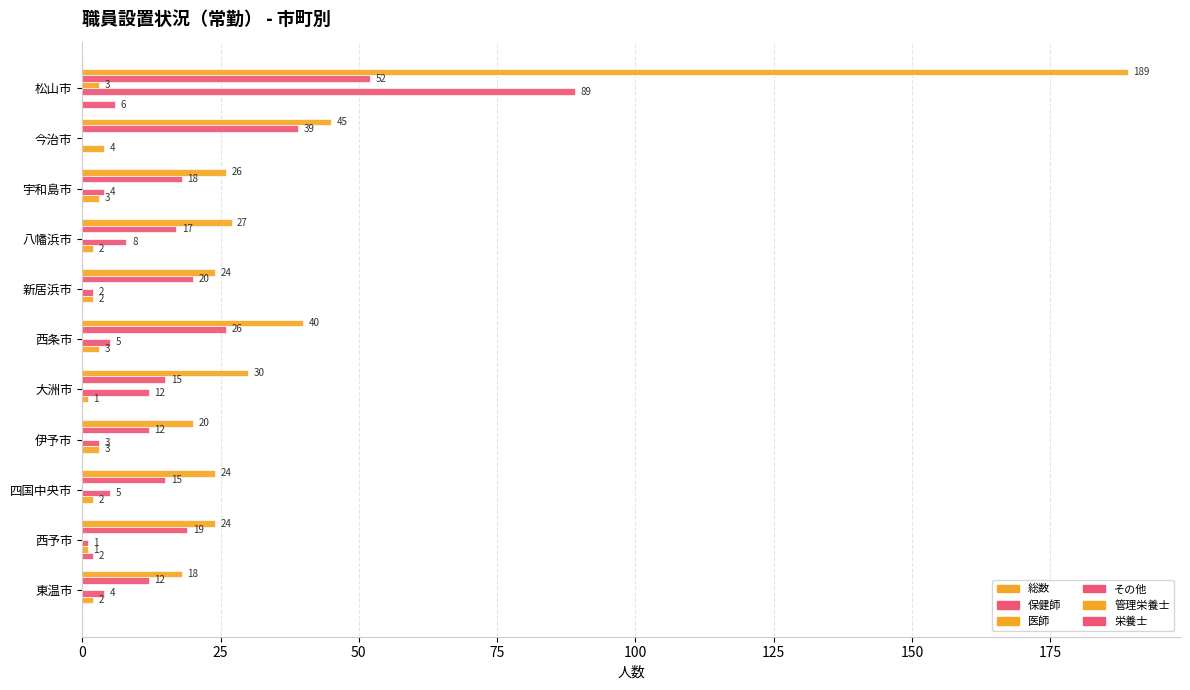

Reading left to right, extract all data points from this chart.

総数: 189	45	26	27	24	40	30	20	24	24	18
保健師: 52	39	18	17	20	26	15	12	15	19	12
医師: 3	0	0	0	0	0	0	0	0	0	0
その他: 89	0	4	8	2	5	12	3	5	1	4
管理栄養士: 0	4	3	2	2	3	1	3	2	1	2
栄養士: 6	0	0	0	0	0	0	0	0	2	0